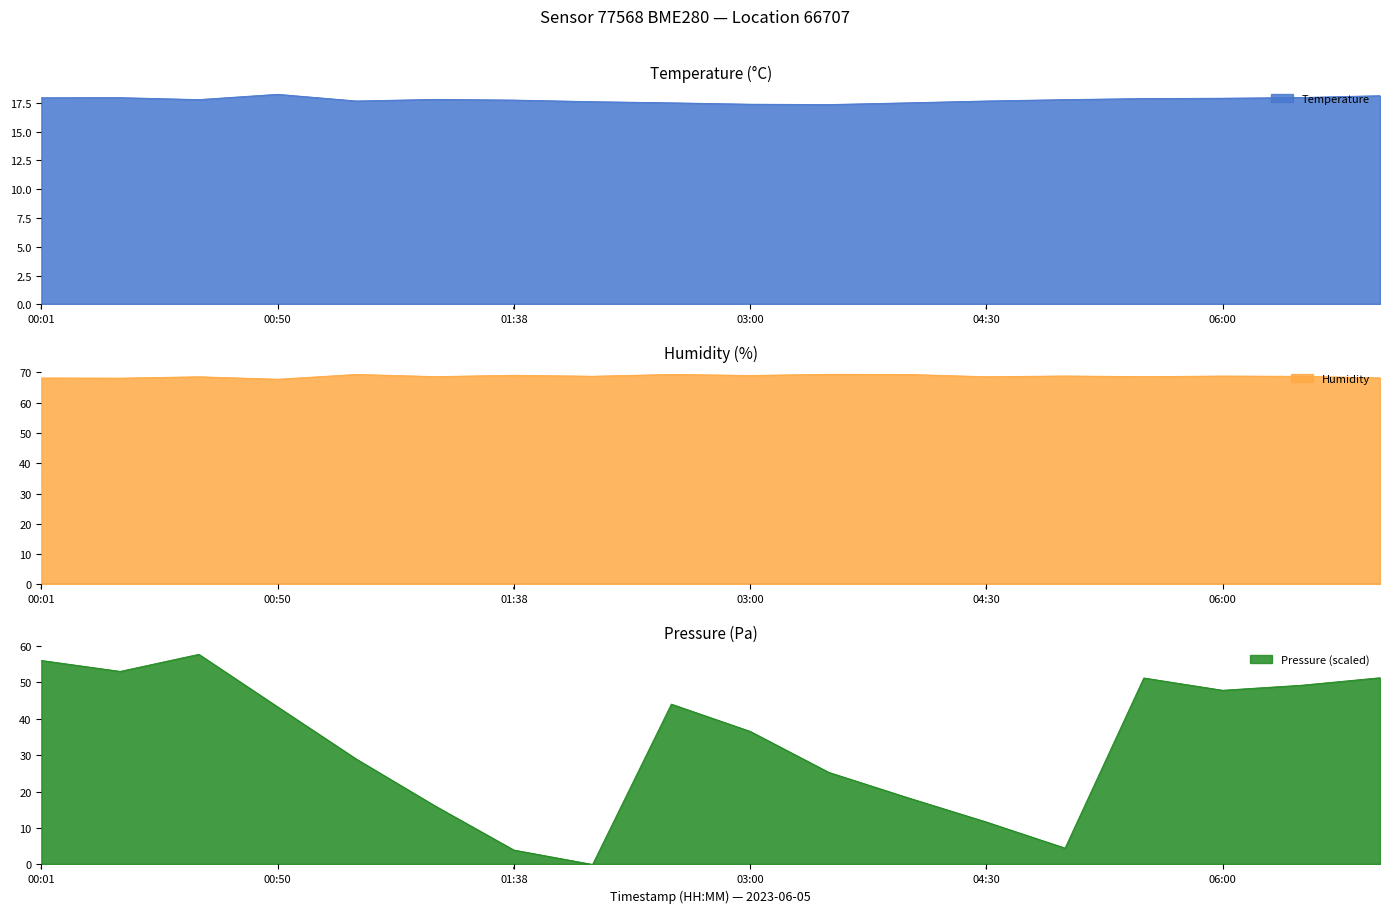

What is the difference between the second highest and second lowest values in the Humidity series?

1.2